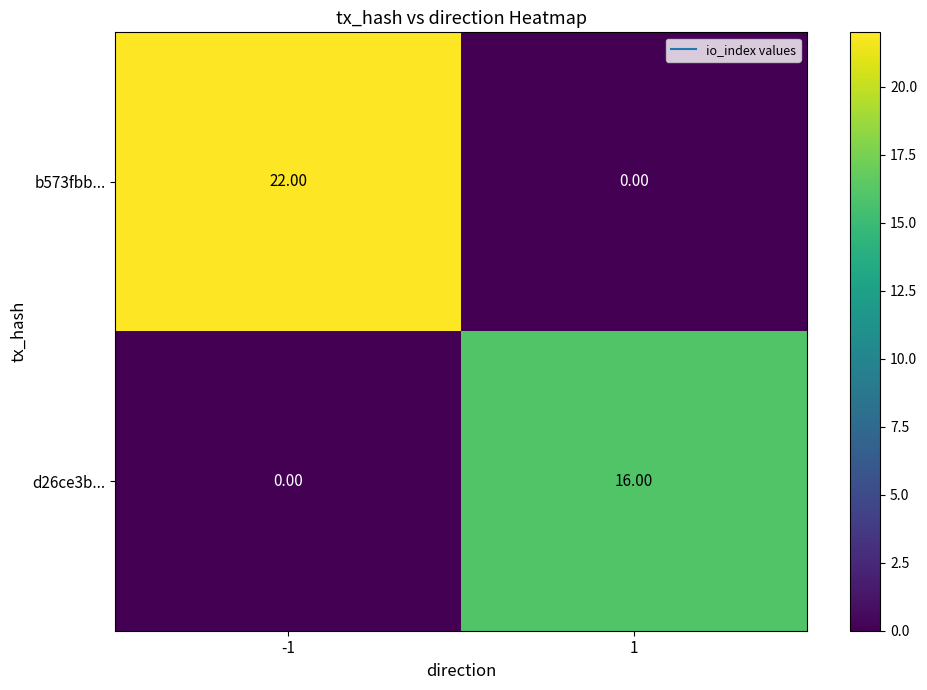

Which series has the widest spread of values?

b573fbb...